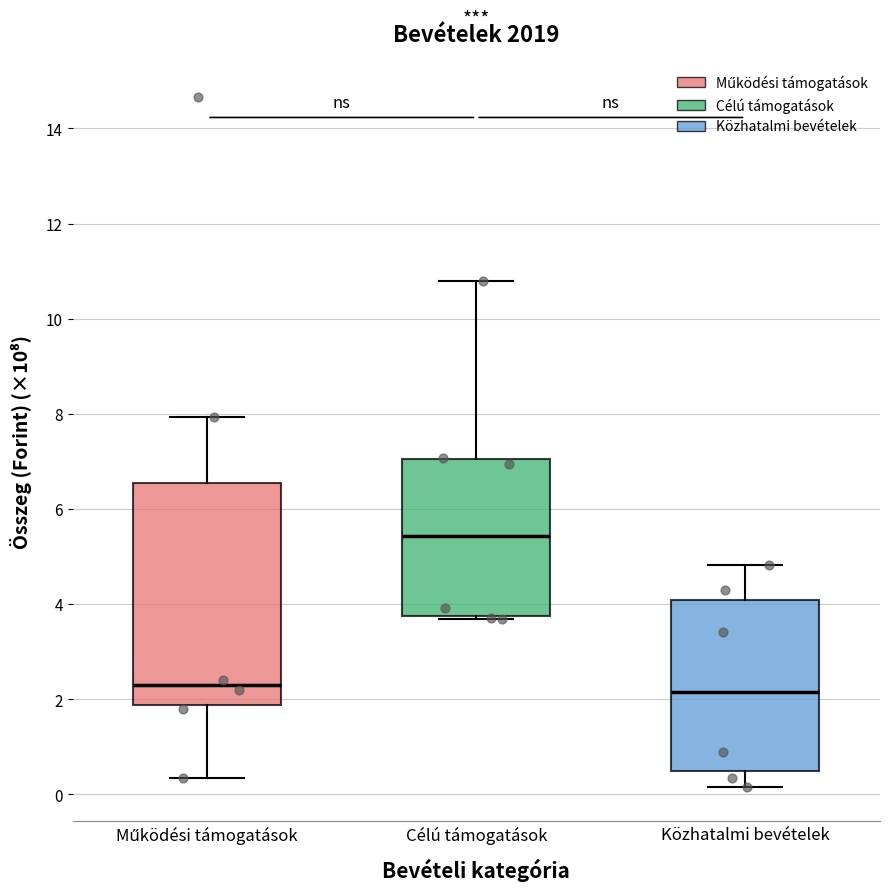

Comparing the boxes themselves (not the whiskers), which one is the tallest?

Működési támogatások